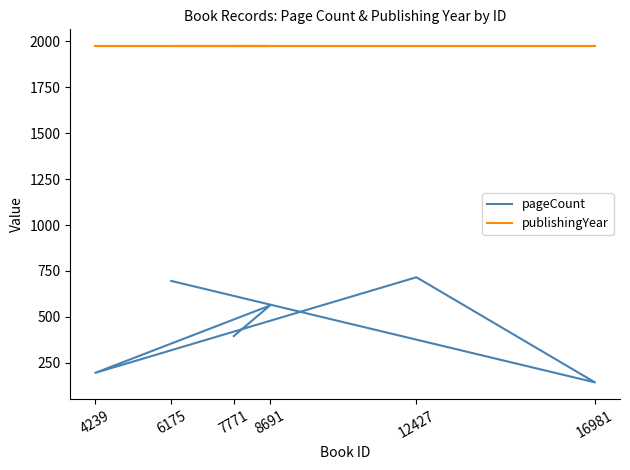

What is the average value of the publishingYear series?

1973